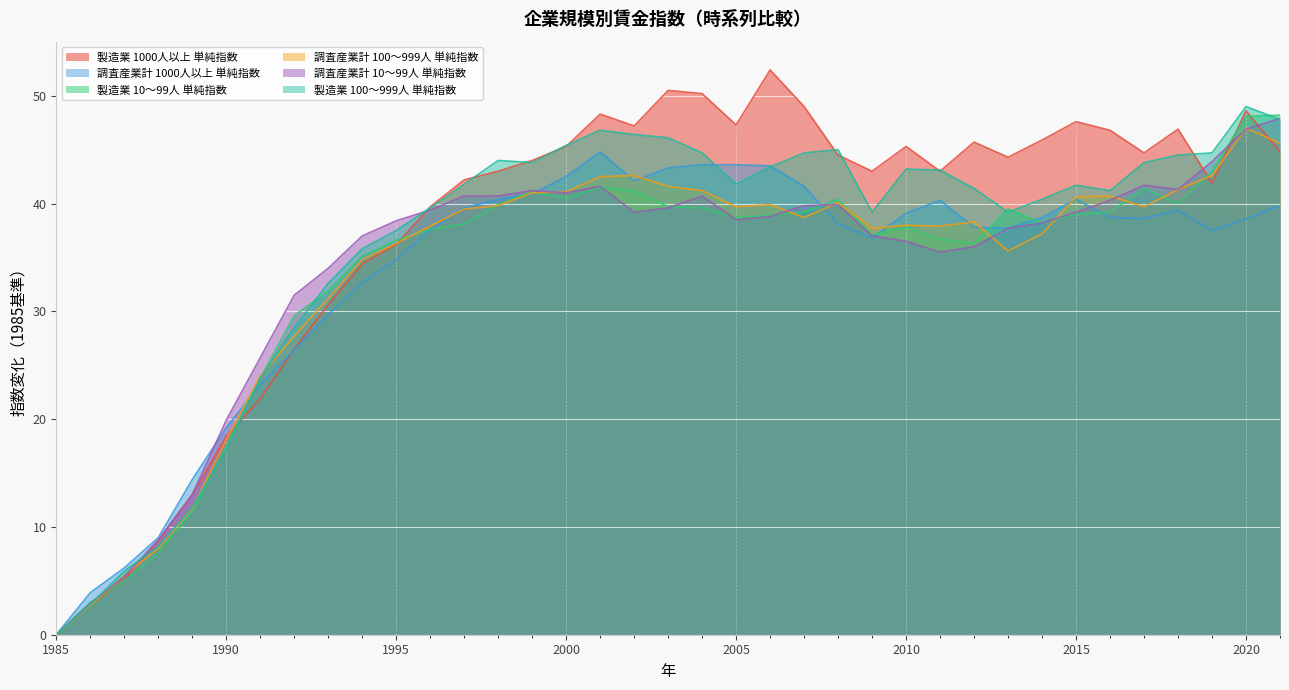

True or false: 調査産業計 100～999人 単純指数 and 調査産業計 1000人以上 単純指数 intersect in this chart.

True